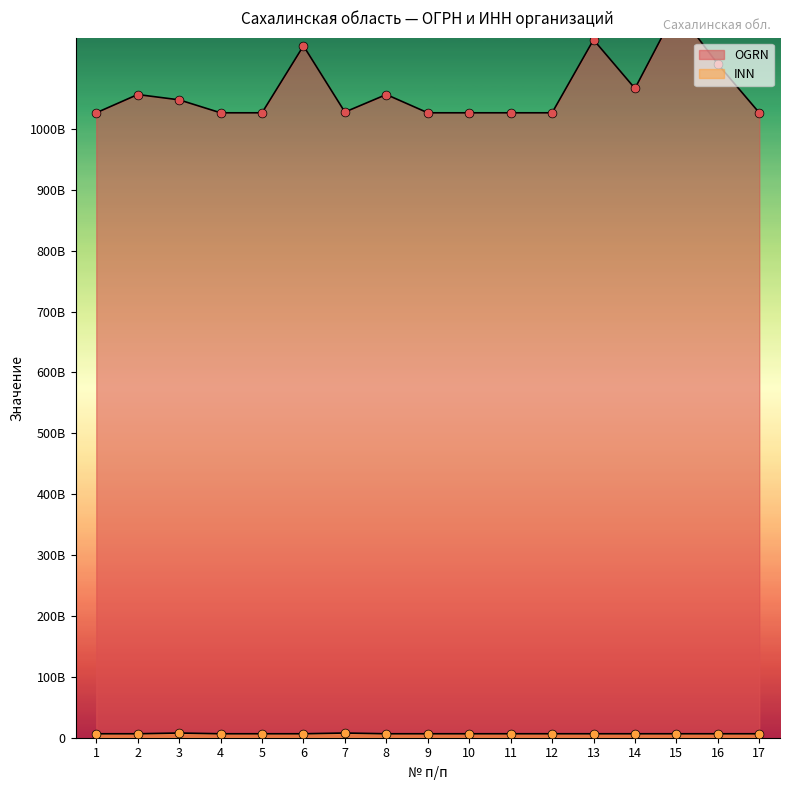

What are all the series names shown in the legend?

OGRN, INN